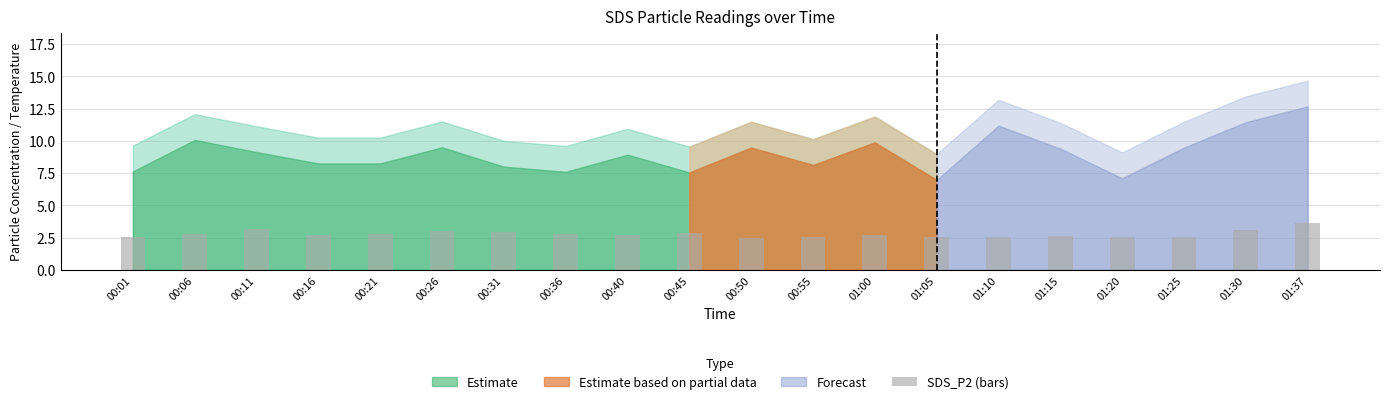

What is the ratio of the value at 01:00 to the value at 00:45?

0.9